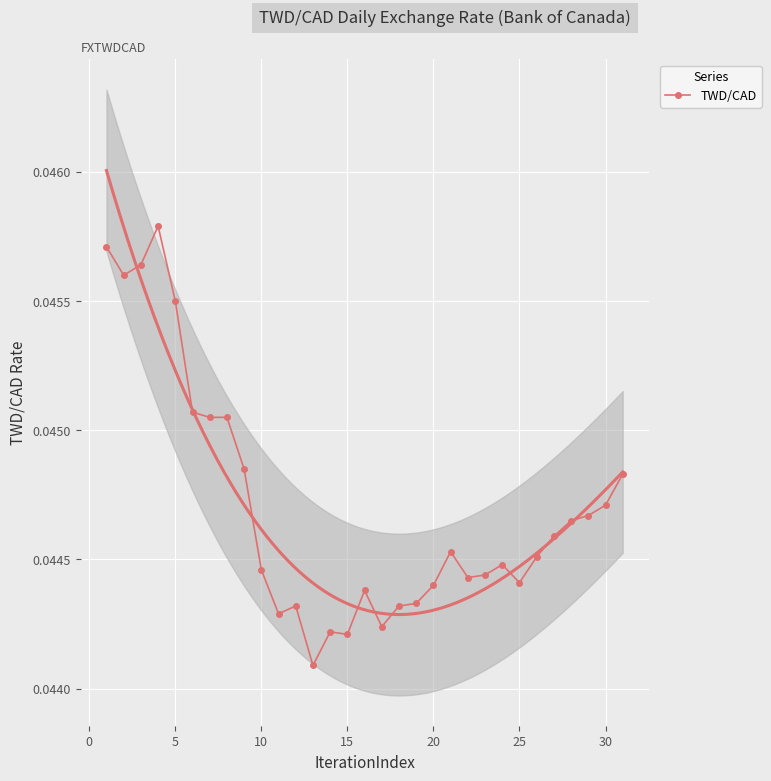

How many TWD/CAD values are between 0 and 1?

31